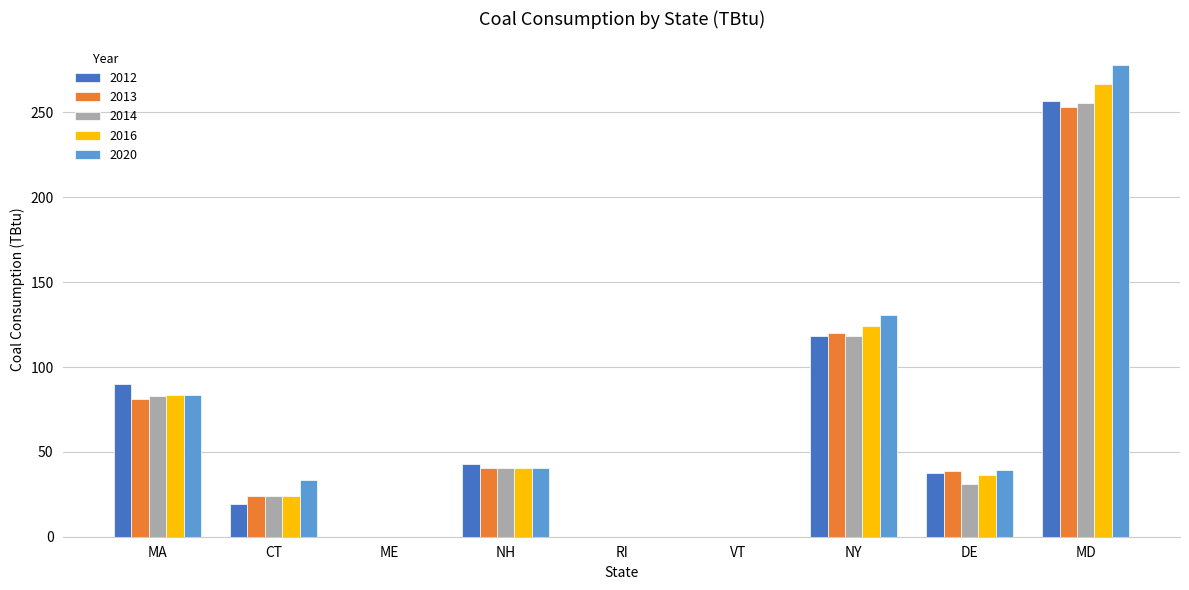

True or false: 2012 has a value of 19.4 at CT.

True